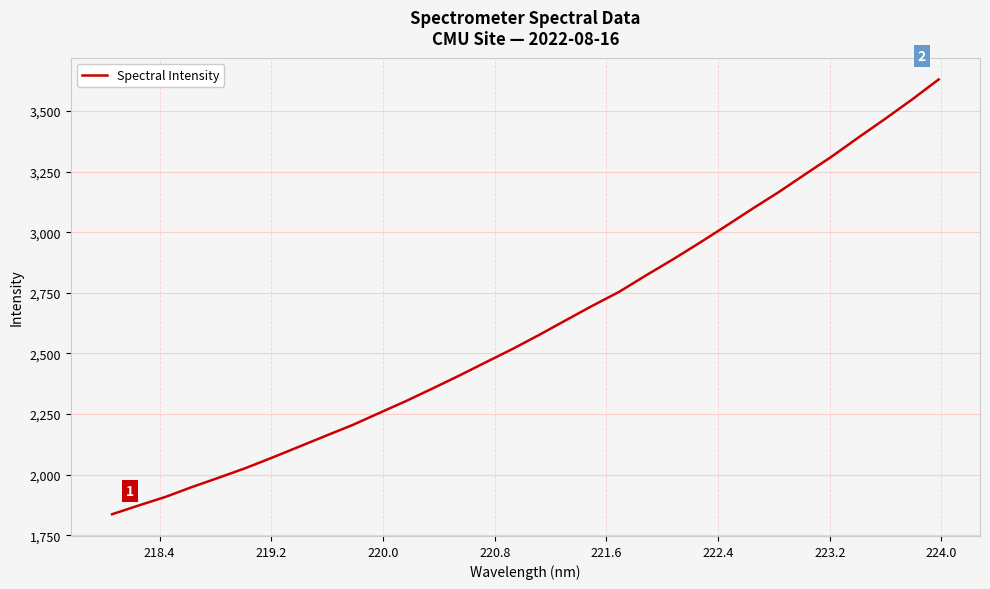

Count the number of data series in this chart.

1